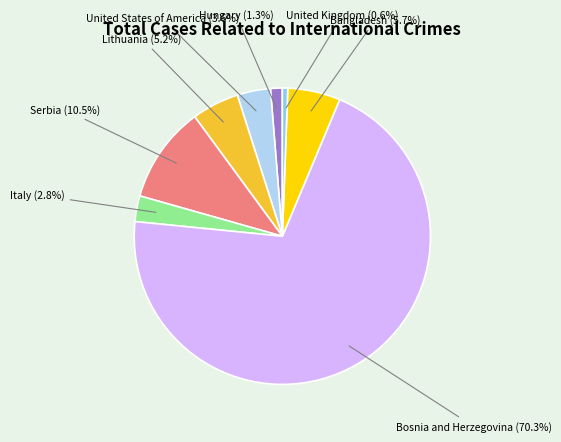

Is there any slice that represents more than half of the pie?

Yes